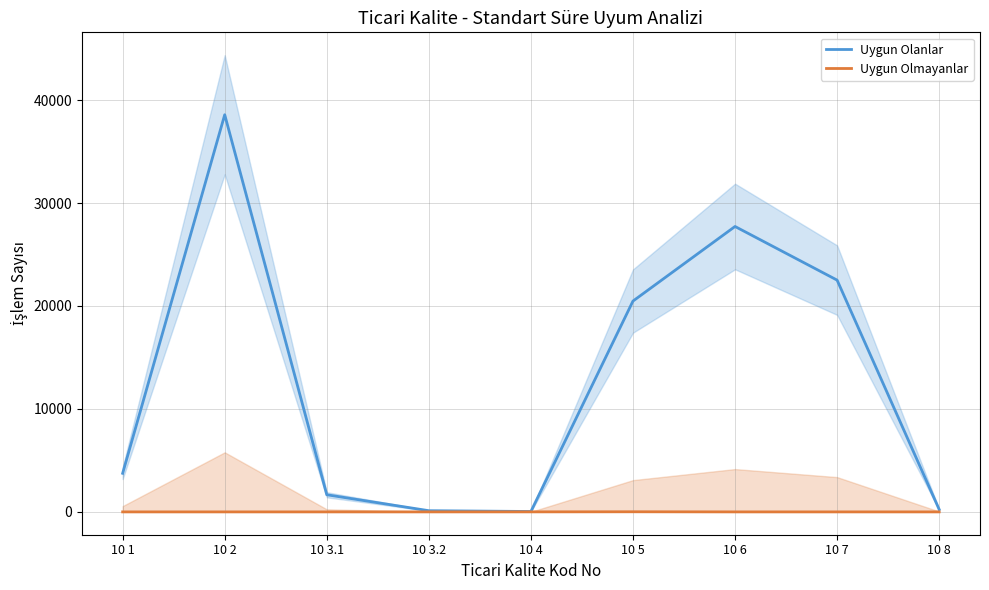

What is the maximum value for Uygun Olmayanlar?

12